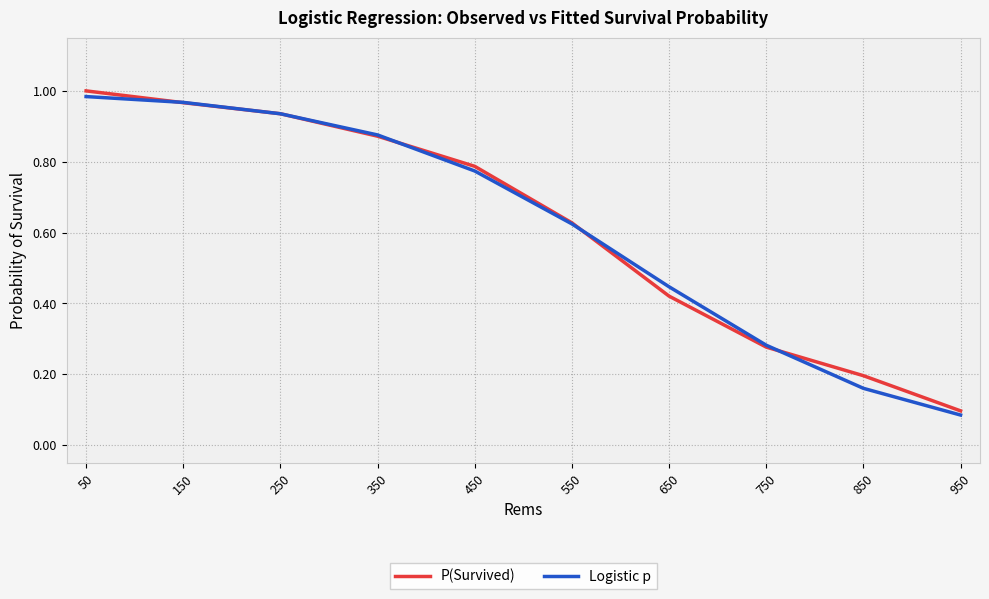

What is the sum of all P(Survived) values?

6.2